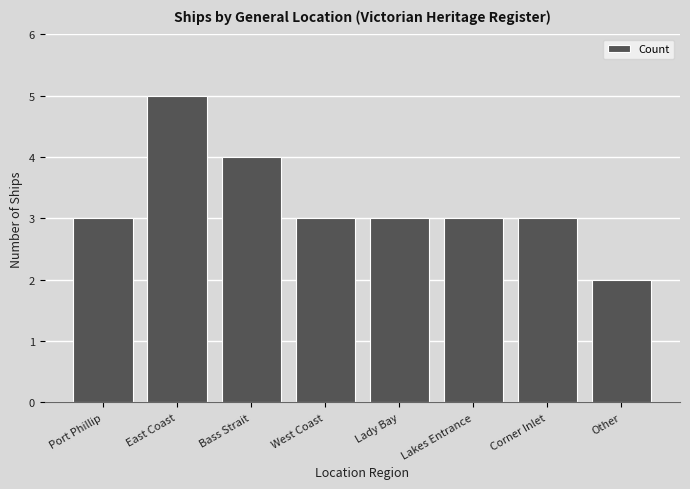

What is the sum of all values?

26